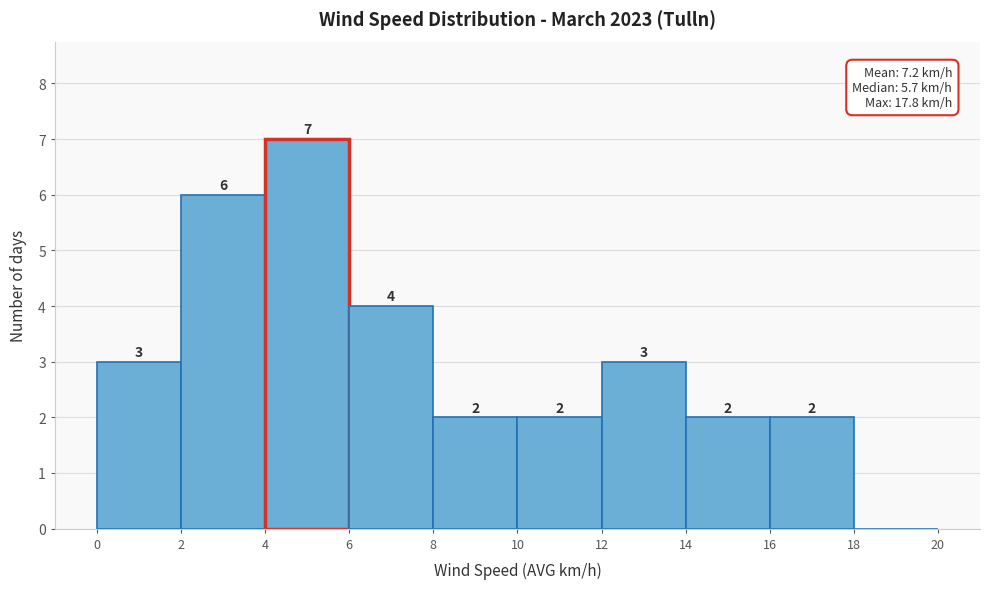

Which range on the x-axis has the tallest bar?

4 to 6